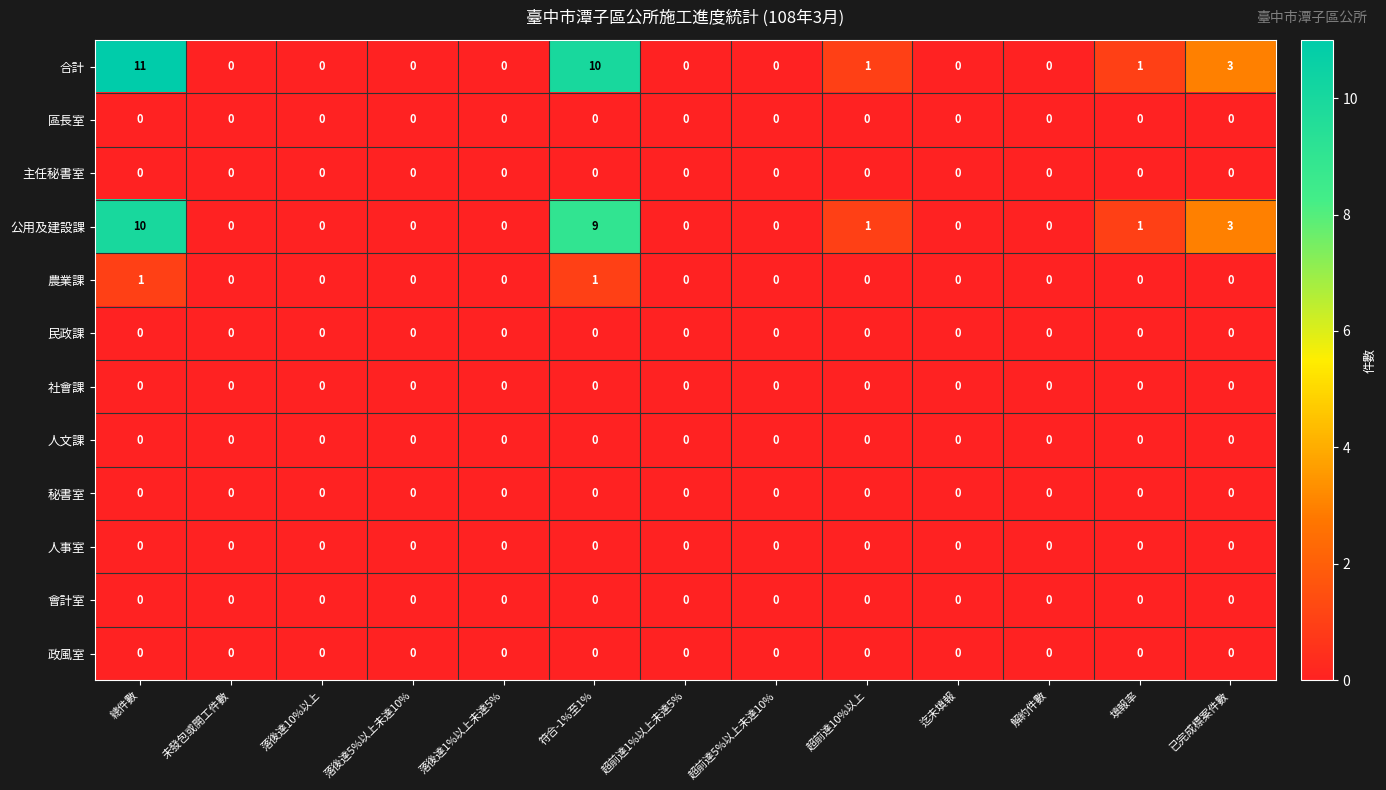

Which label corresponds to the largest value in the chart?

總件數